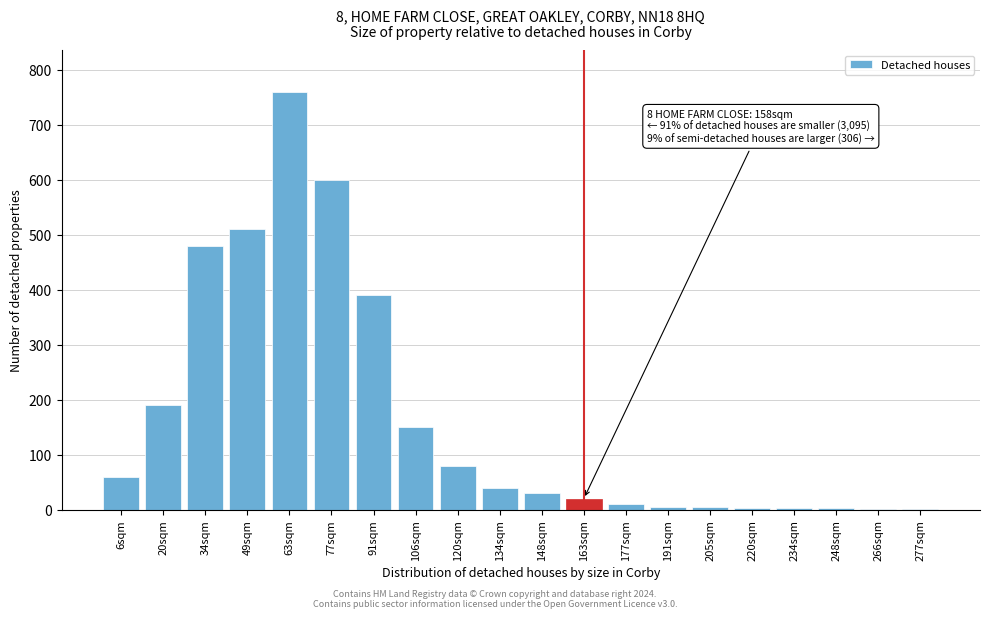

What is the sum of all values?

3339